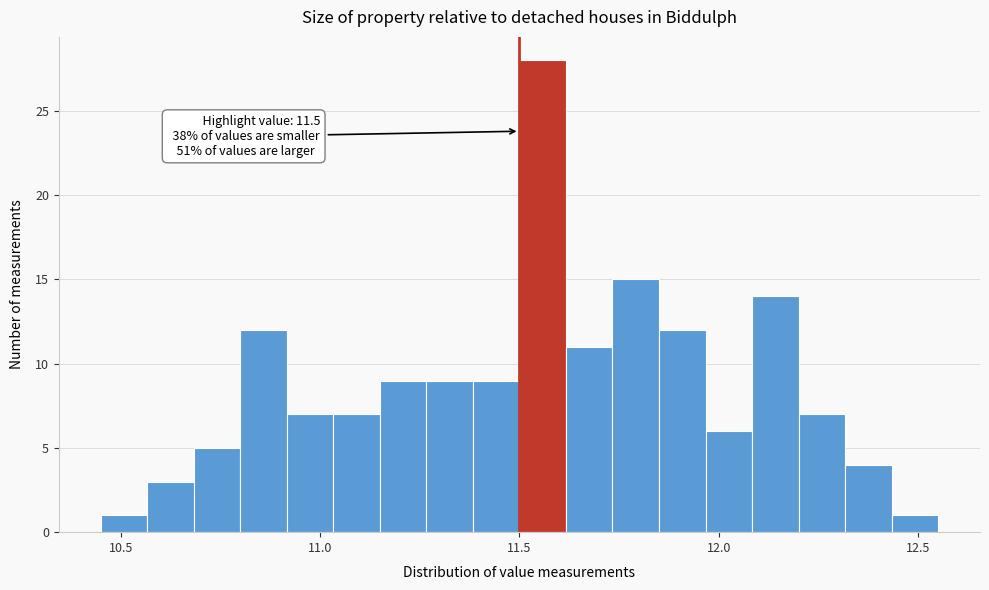

Read against the x-axis, roughly where is the centre of the tallest bar?

11.55